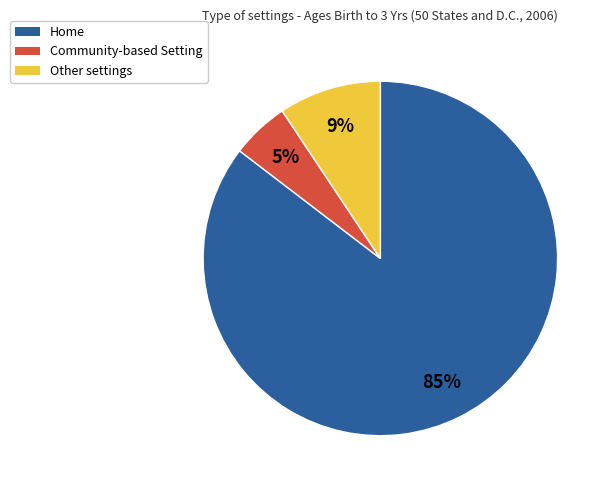

True or false: Community-based Setting accounts for 17% of the total.

False